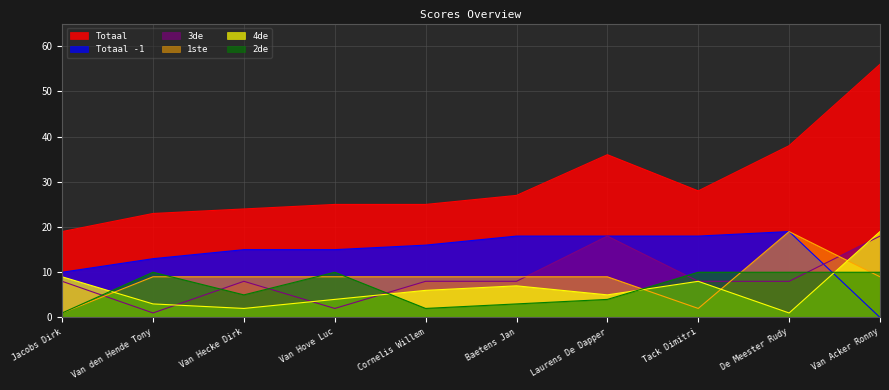

What is the difference between the highest and lowest values at Tack Dimitri?

26